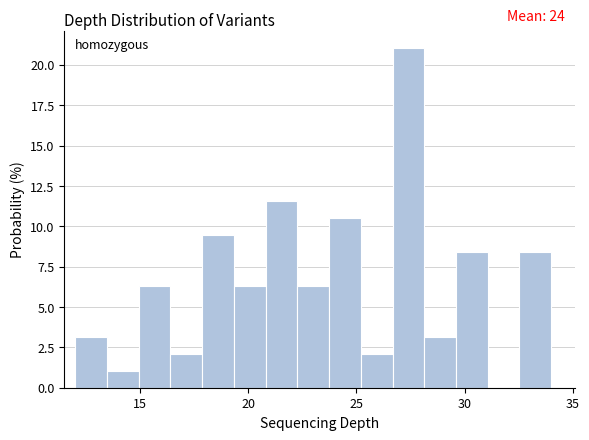

Around what value on the x-axis is the tallest bar? Give the approximate position of its centre, as read against the axis.

27.5